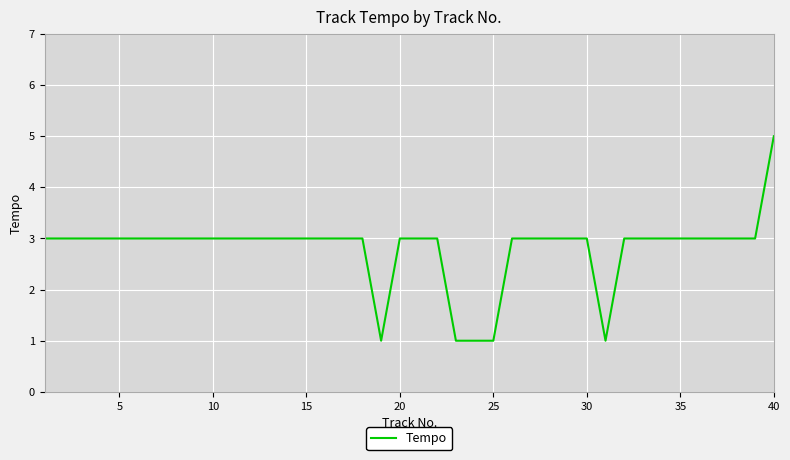

Count the number of categories in the chart.

40